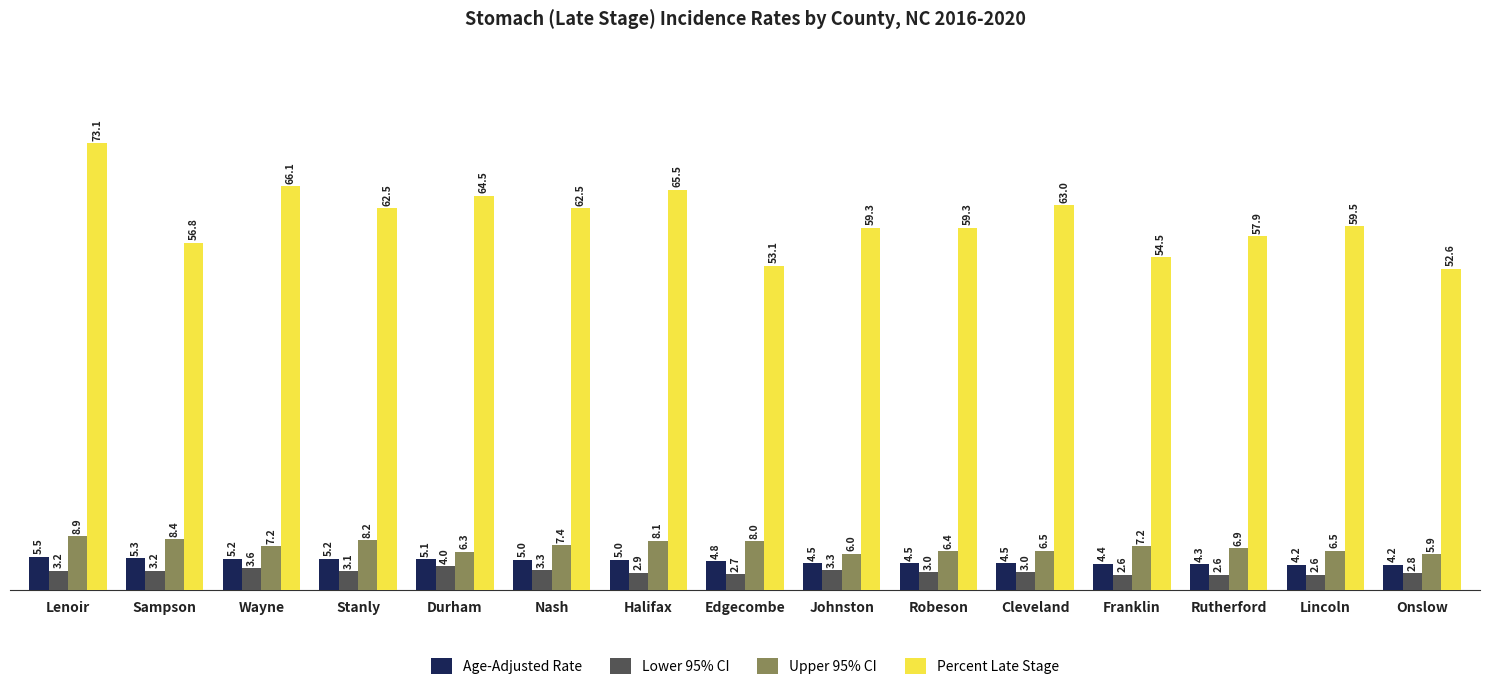

Reading left to right, transcribe all the data shown in this chart.

Age-Adjusted Rate: Lenoir=5.5	Sampson=5.3	Wayne=5.2	Stanly=5.2	Durham=5.1	Nash=5.0	Halifax=5.0	Edgecombe=4.8	Johnston=4.5	Robeson=4.5	Cleveland=4.5	Franklin=4.4	Rutherford=4.3	Lincoln=4.2	Onslow=4.2
Lower 95% CI: Lenoir=3.2	Sampson=3.2	Wayne=3.6	Stanly=3.1	Durham=4.0	Nash=3.3	Halifax=2.9	Edgecombe=2.7	Johnston=3.3	Robeson=3.0	Cleveland=3.0	Franklin=2.6	Rutherford=2.6	Lincoln=2.6	Onslow=2.8
Upper 95% CI: Lenoir=8.9	Sampson=8.4	Wayne=7.2	Stanly=8.2	Durham=6.3	Nash=7.4	Halifax=8.1	Edgecombe=8.0	Johnston=6.0	Robeson=6.4	Cleveland=6.5	Franklin=7.2	Rutherford=6.9	Lincoln=6.5	Onslow=5.9
Percent Late Stage: Lenoir=73.1	Sampson=56.8	Wayne=66.1	Stanly=62.5	Durham=64.5	Nash=62.5	Halifax=65.5	Edgecombe=53.1	Johnston=59.3	Robeson=59.3	Cleveland=63.0	Franklin=54.5	Rutherford=57.9	Lincoln=59.5	Onslow=52.6